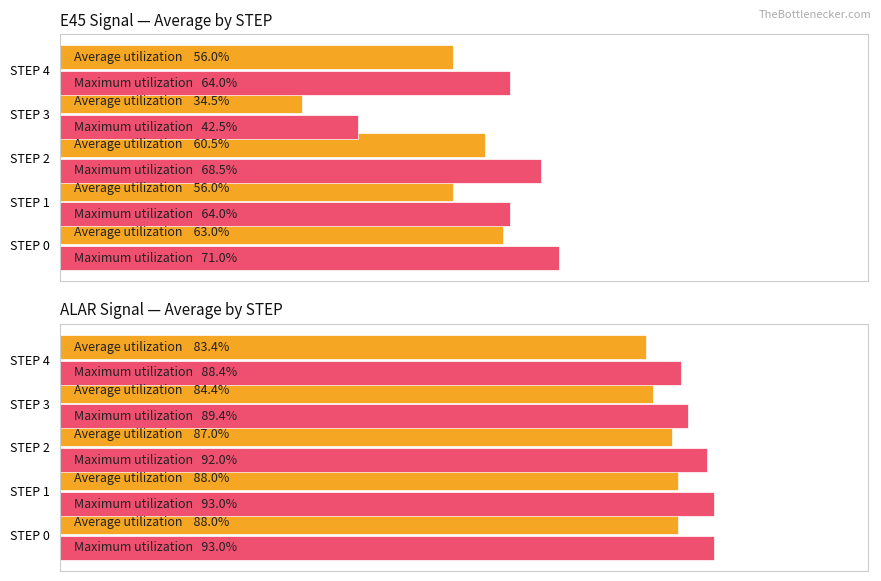

Read the Maximum utilization value at STEP 2.

92.0